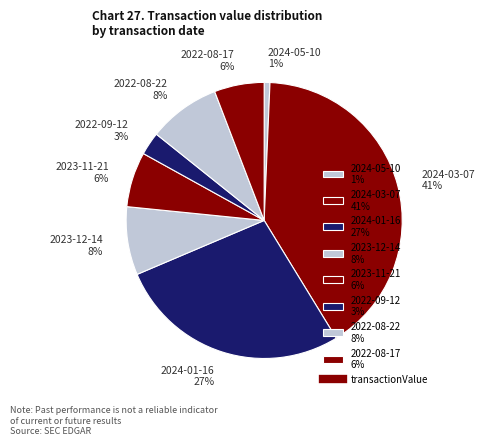

What is the smallest slice in the pie chart?

2024-05-10